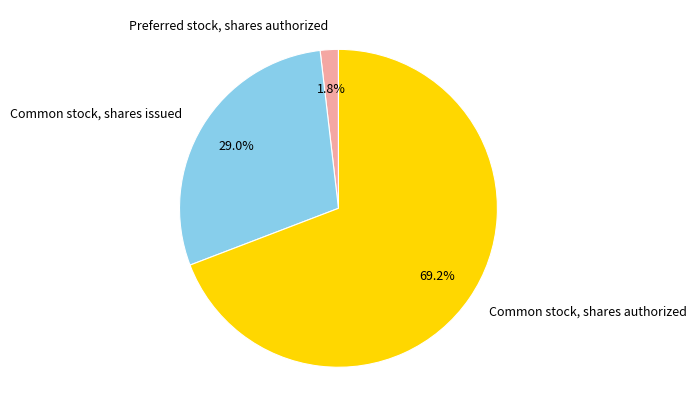

Combined, do Common stock, shares issued and Preferred stock, shares authorized account for over 50%?

No